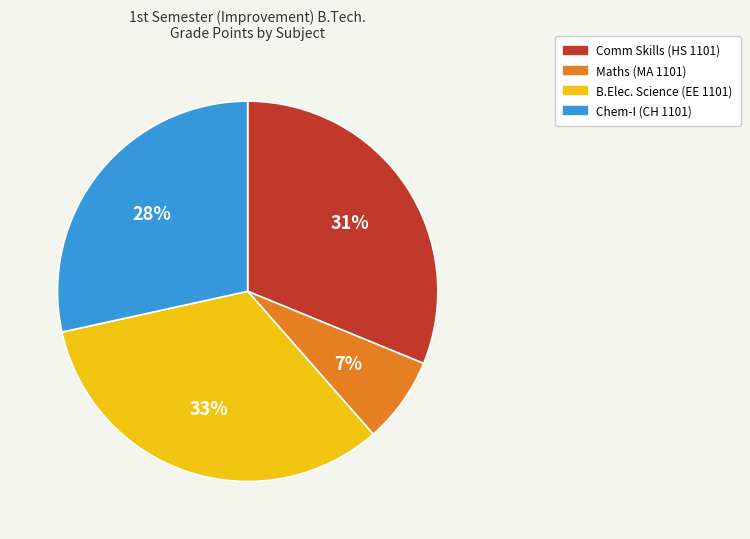

To the nearest percent, what is the average slice percentage?

25%